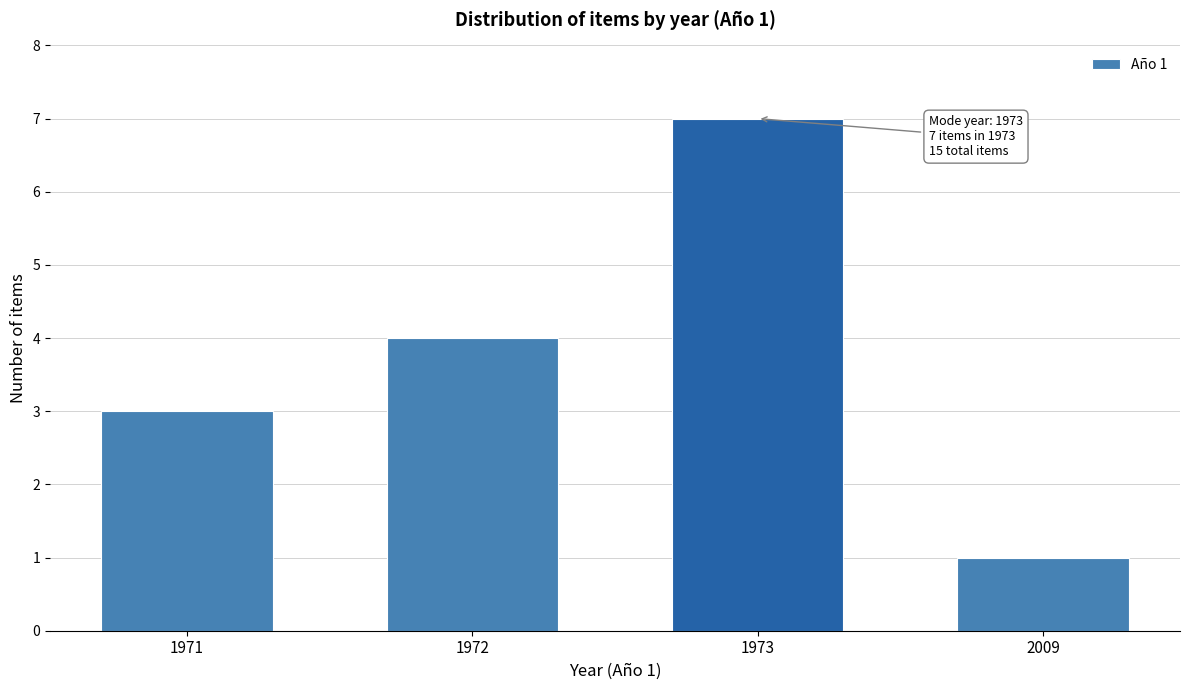

Reading left to right, extract all data points from this chart.

1971=3	1972=4	1973=7	2009=1